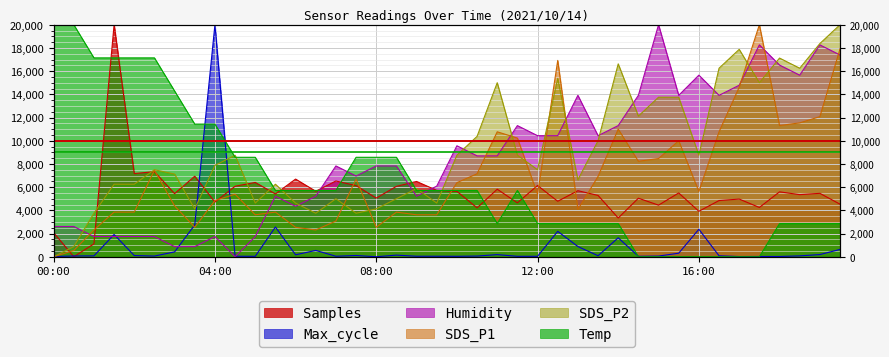

What is the maximum value for Samples?

20000.0